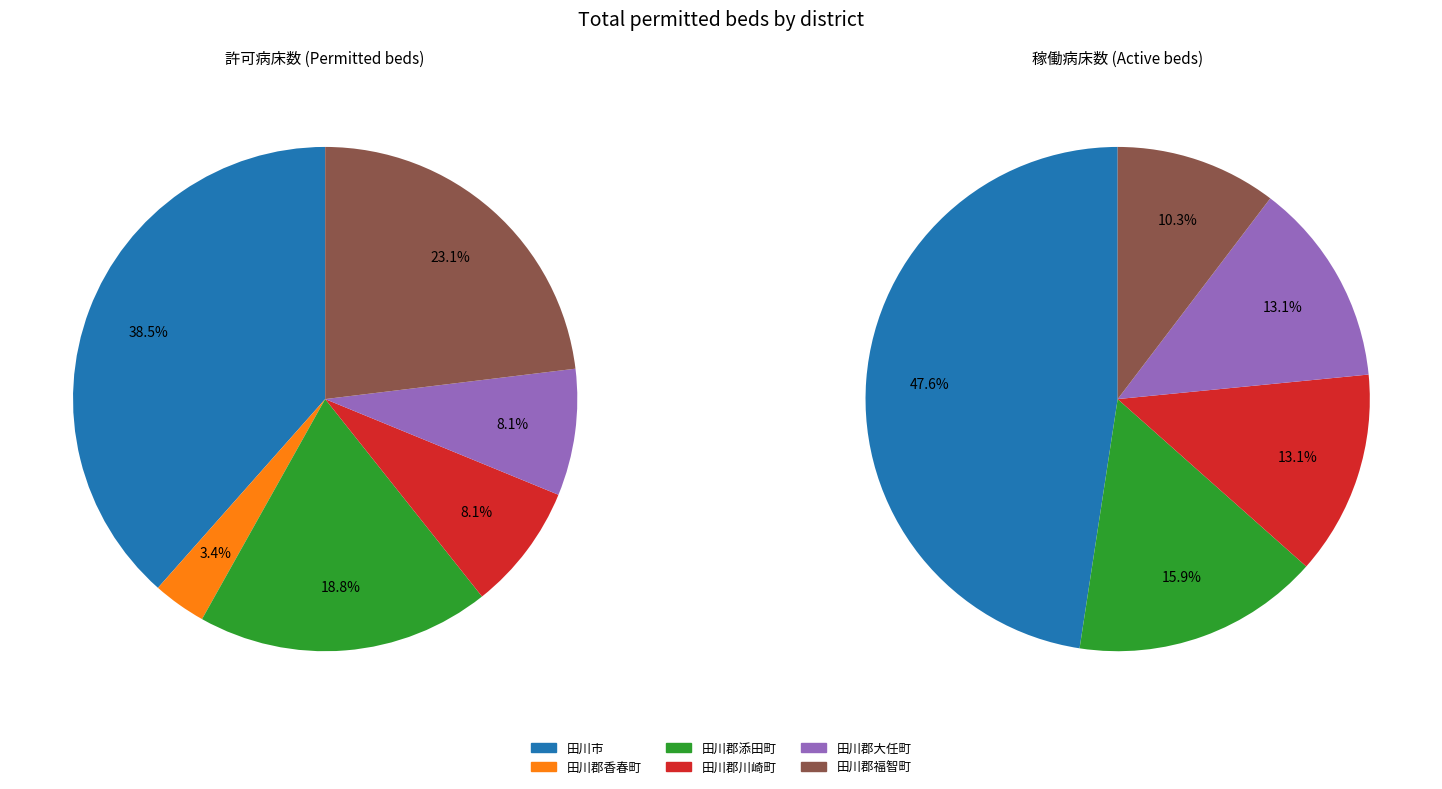

Which category has the biggest portion of the pie?

田川市